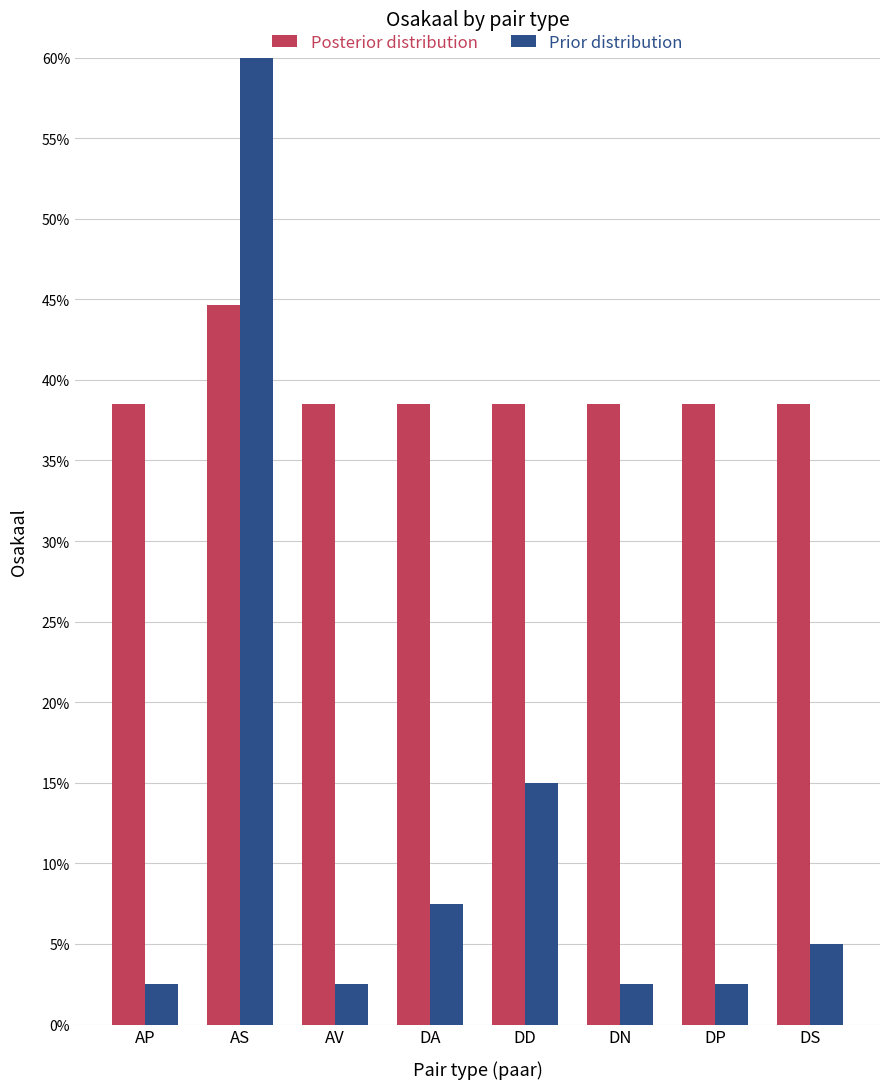

What is the label of the 2nd bar from the right?

DP